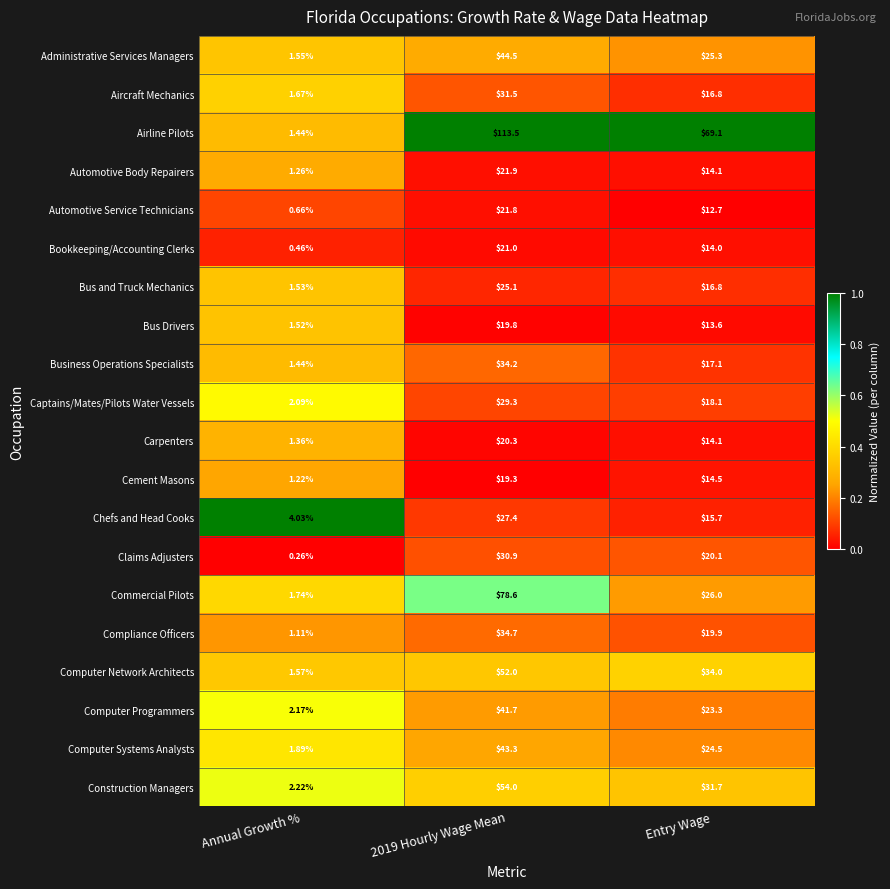

At 2019 Hourly Wage Mean, list the series in order from smallest to largest.

Cement Masons, Bus Drivers, Carpenters, Bookkeeping/Accounting Clerks, Automotive Service Technicians, Automotive Body Repairers, Bus and Truck Mechanics, Chefs and Head Cooks, Captains/Mates/Pilots Water Vessels, Claims Adjusters, Aircraft Mechanics, Business Operations Specialists, Compliance Officers, Computer Programmers, Computer Systems Analysts, Administrative Services Managers, Computer Network Architects, Construction Managers, Commercial Pilots, Airline Pilots